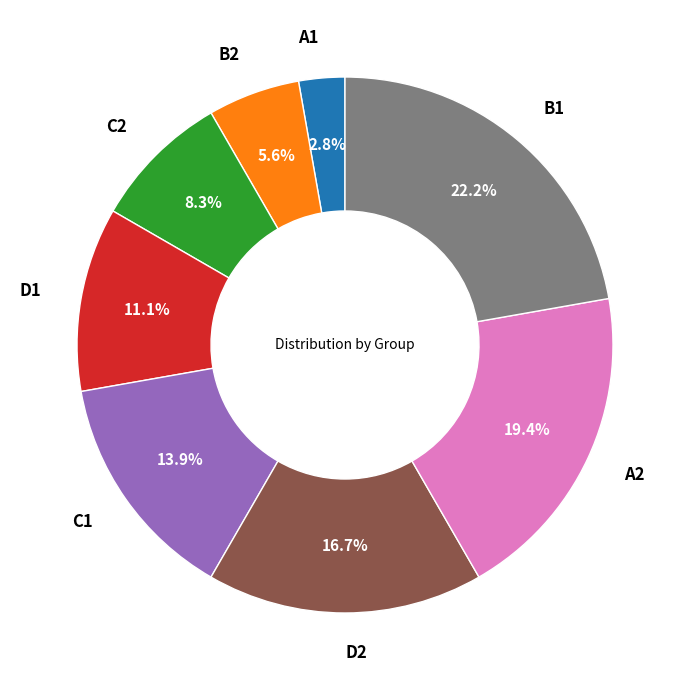

To the nearest percent, what is the average slice percentage?

12%